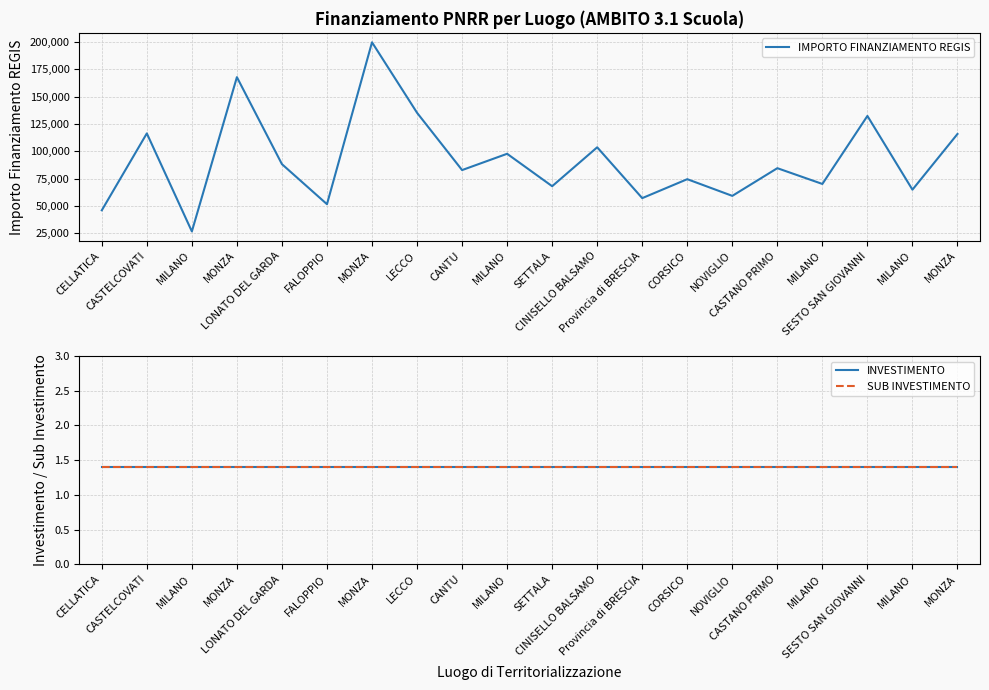

What is the spread (max minus min) of values at MILANO?

26728.5